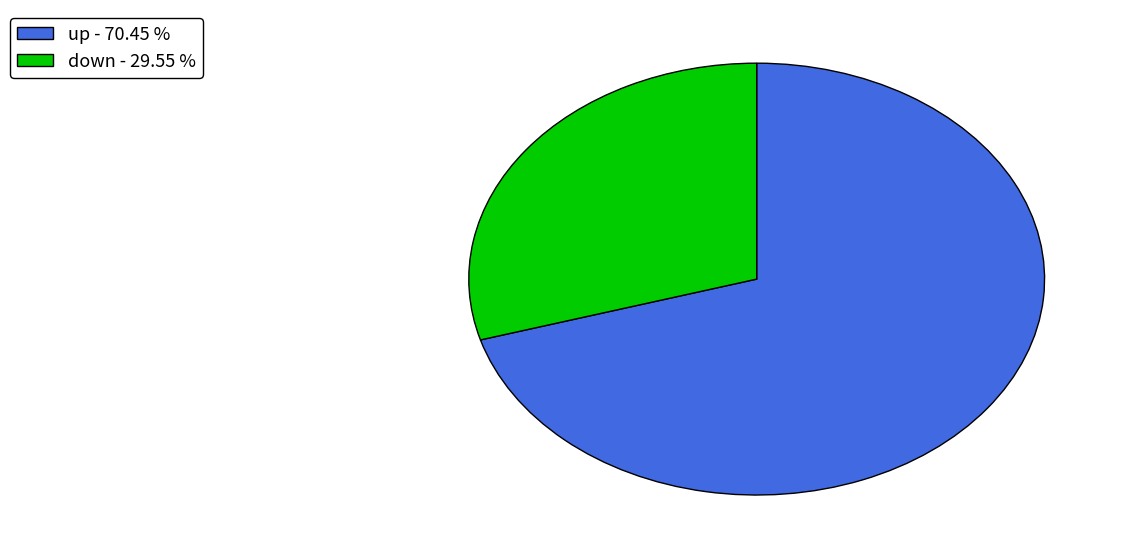

Which category has the smallest portion of the pie?

down